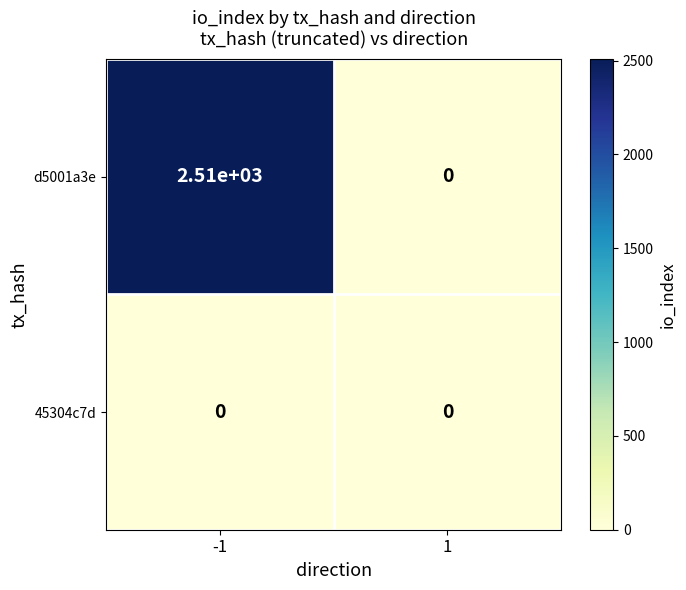

Which series changed the most between -1 and 1?

d5001a3e